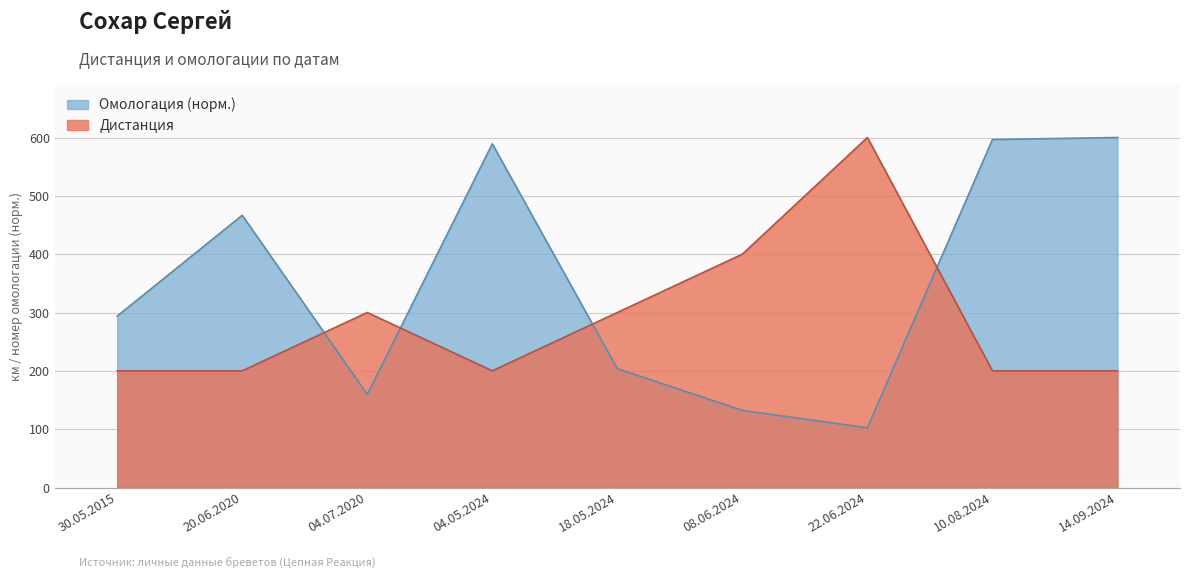

What is the smallest value displayed?

102.4